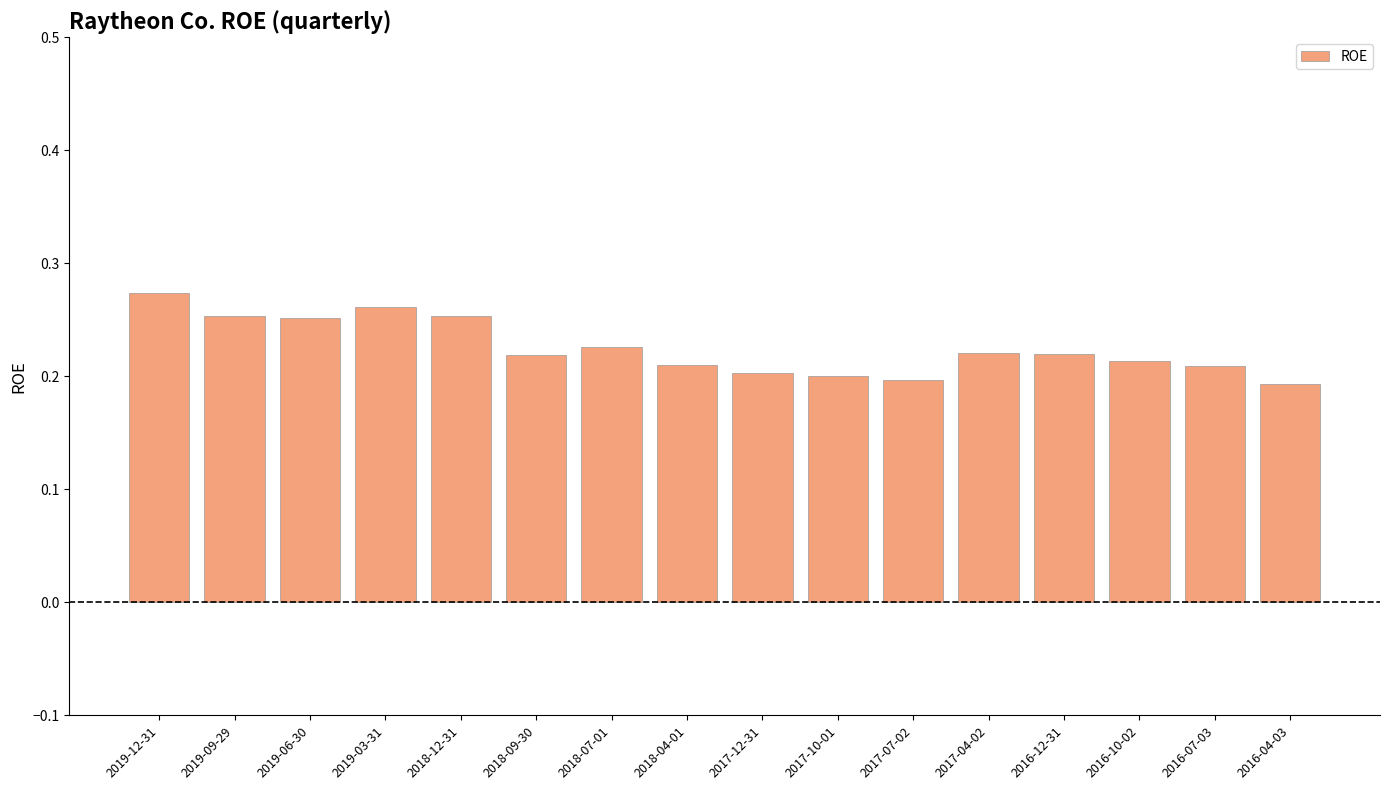

The value at 2017-04-02 is 0.2. True or false?

True